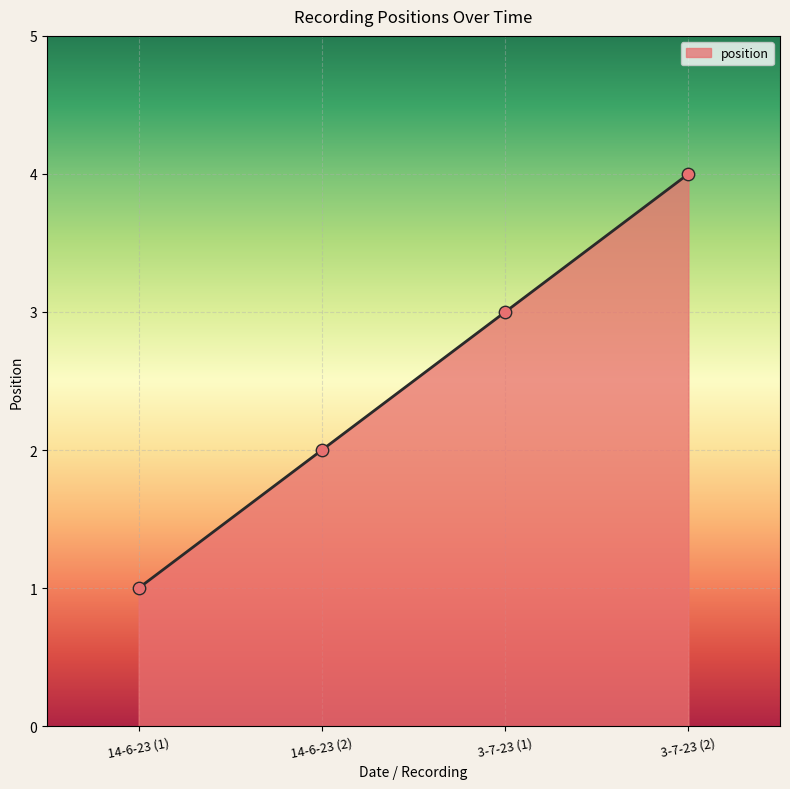

Approximately how many times larger is the value at 3-7-23 (2) compared to 14-6-23 (2)?

2.0